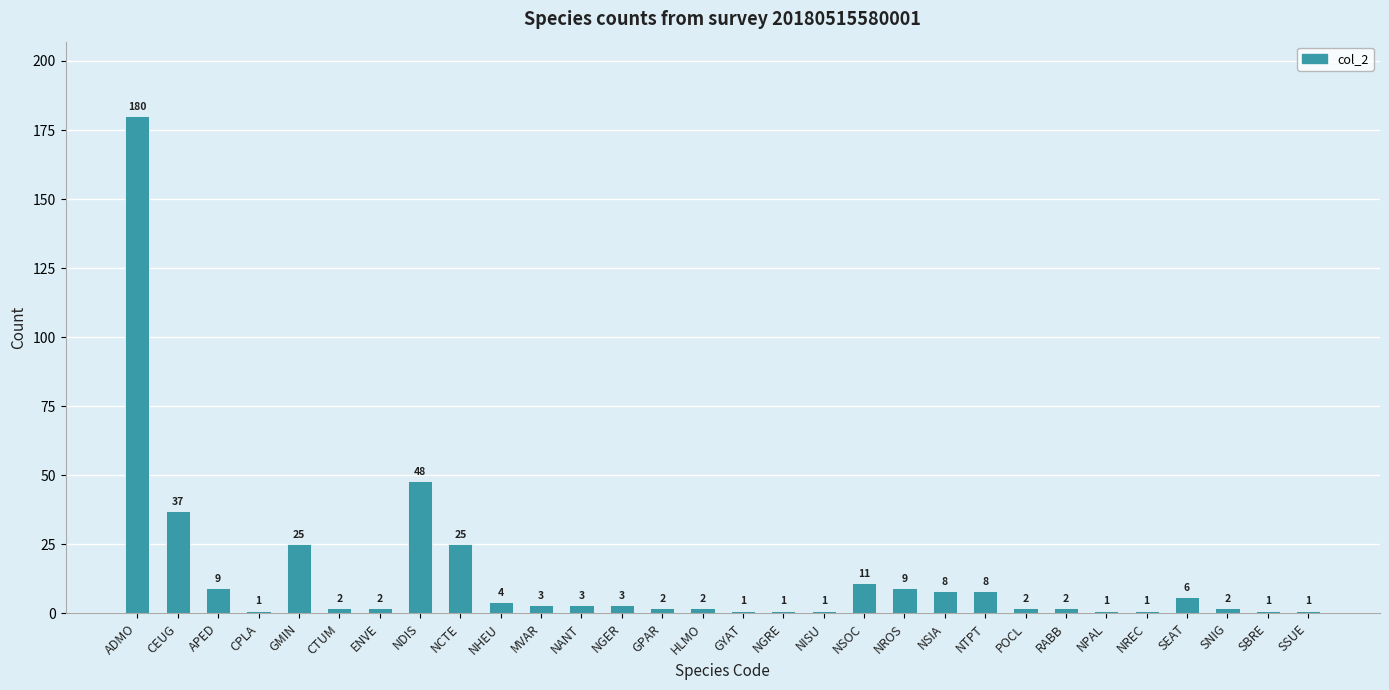

What is the label of the 12th bar from the right?

NSOC